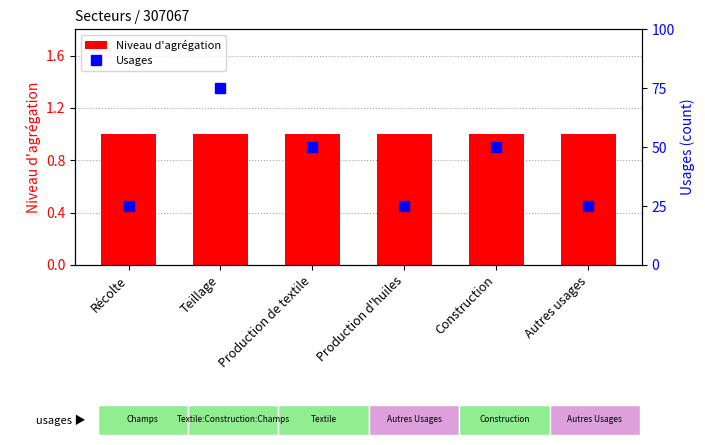

The value of Niveau d'agrégation at Teillage is 1. True or false?

True